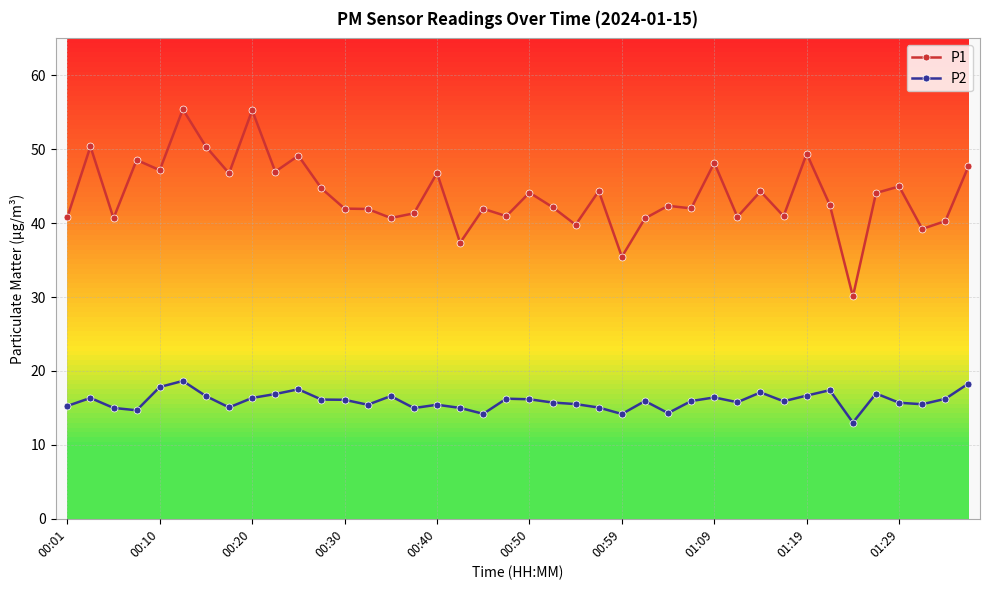

What are all the series names shown in the legend?

P1, P2